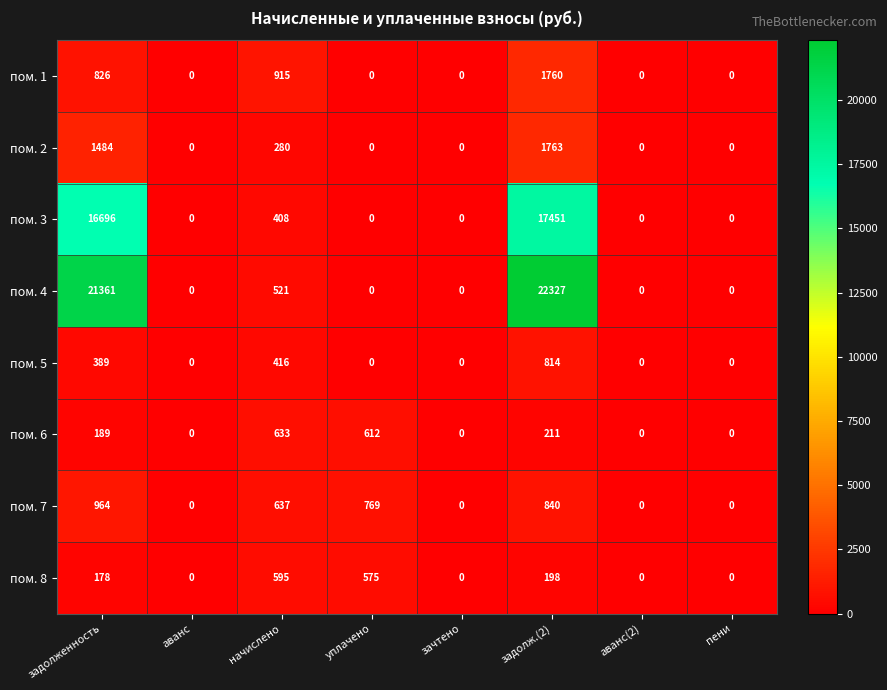

Which series has the largest total across all categories?

пом. 4